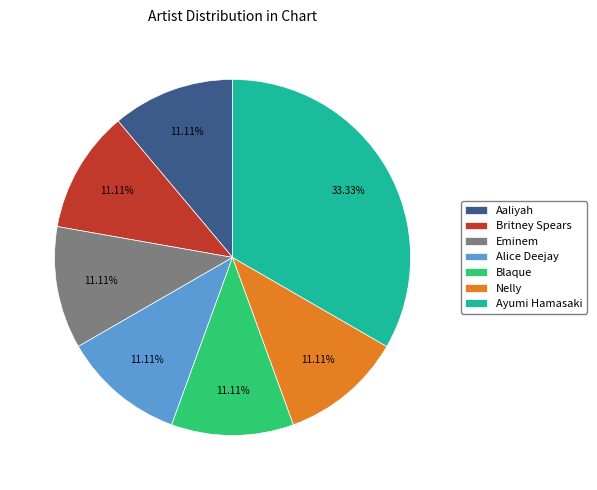

To the nearest percent, what portion does Britney Spears represent?

11%